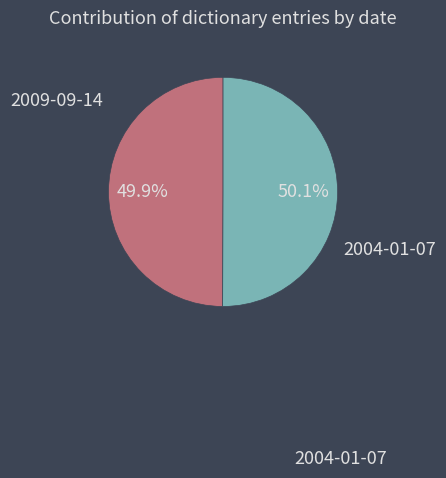

Count the number of slices in the pie.

2